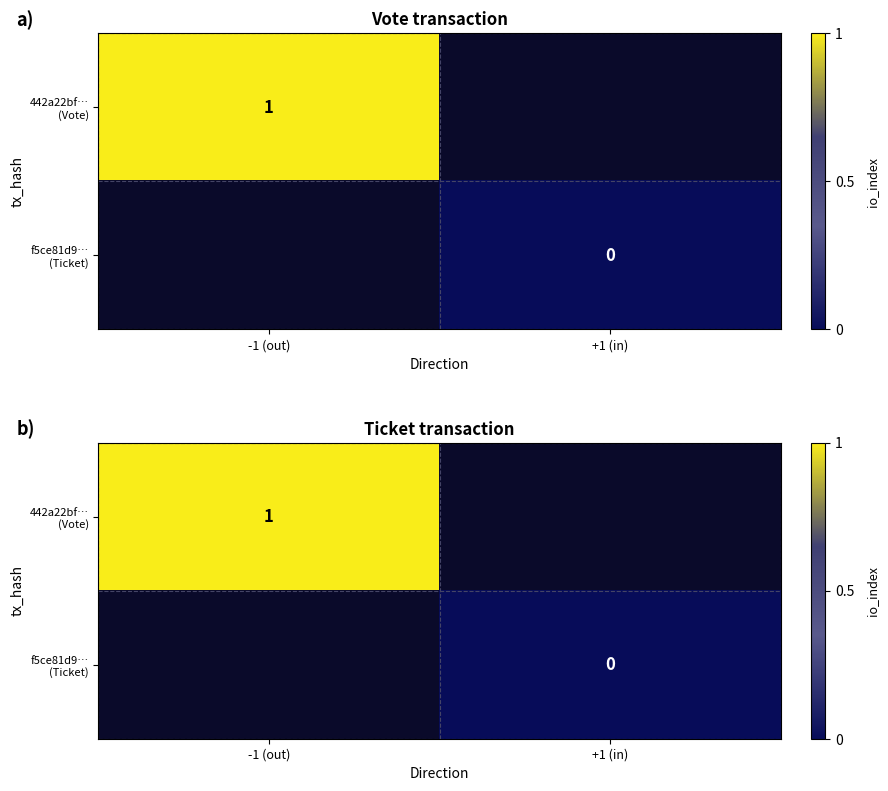

Rank the categories by f5ce81d9… (Ticket) value from lowest to highest.

-1 (out), +1 (in)